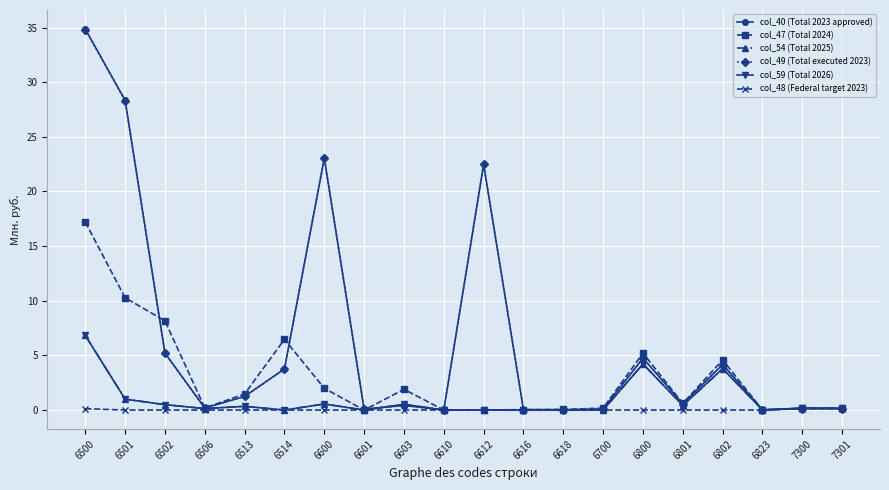

Reading left to right, transcribe all the data shown in this chart.

col_40 (Total 2023 approved): 6500=34.9	6501=28.3	6502=5.2	6506=0.2	6513=1.2	6514=3.8	6600=23.0	6601=0.1	6603=0.4	6610=0.0	6612=22.5	6616=0.0	6618=0.0	6700=0.1	6800=4.8	6801=0.6	6802=4.2	6823=0.0	7300=0.1	7301=0.1
col_47 (Total 2024): 6500=17.2	6501=10.3	6502=8.2	6506=0.2	6513=1.5	6514=6.5	6600=2.0	6601=0.0	6603=1.9	6610=0.0	6612=0.0	6616=0.0	6618=0.1	6700=0.2	6800=5.2	6801=0.6	6802=4.6	6823=0.0	7300=0.2	7301=0.2
col_54 (Total 2025): 6500=6.8	6501=1.0	6502=0.5	6506=0.1	6513=0.3	6514=0.0	6600=0.6	6601=0.0	6603=0.5	6610=0.0	6612=0.0	6616=0.0	6618=0.0	6700=0.0	6800=4.2	6801=0.4	6802=3.8	6823=0.0	7300=0.2	7301=0.2
col_49 (Total executed 2023): 6500=34.8	6501=28.3	6502=5.2	6506=0.2	6513=1.2	6514=3.7	6600=23.0	6601=0.1	6603=0.4	6610=0.0	6612=22.5	6616=0.0	6618=0.0	6700=0.1	6800=4.7	6801=0.6	6802=4.2	6823=0.0	7300=0.1	7301=0.1
col_59 (Total 2026): 6500=6.8	6501=1.0	6502=0.5	6506=0.1	6513=0.3	6514=0.0	6600=0.6	6601=0.0	6603=0.5	6610=0.0	6612=0.0	6616=0.0	6618=0.0	6700=0.0	6800=4.2	6801=0.4	6802=3.8	6823=0.0	7300=0.2	7301=0.2
col_48 (Federal target 2023): 6500=0.1	6501=0.0	6502=0.0	6506=0.0	6513=0.0	6514=0.0	6600=0.0	6601=0.0	6603=0.0	6610=0.0	6612=0.0	6616=0.0	6618=0.0	6700=0.0	6800=0.0	6801=0.0	6802=0.0	6823=0.0	7300=0.1	7301=0.1